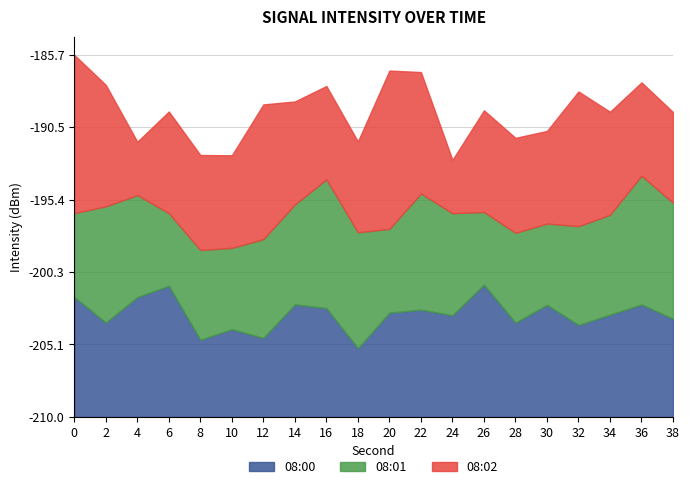

At how many categories does at least one series exceed -136?

20